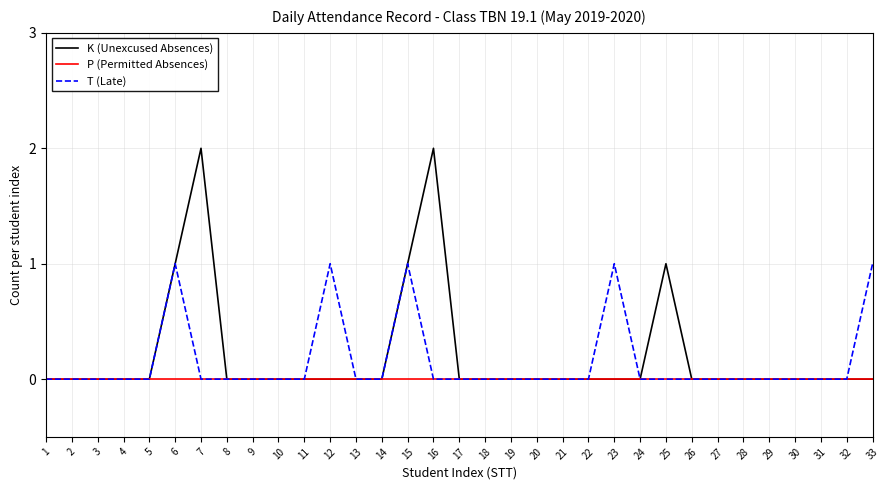

Between 27 and 33, which series saw the biggest shift?

T (Late)